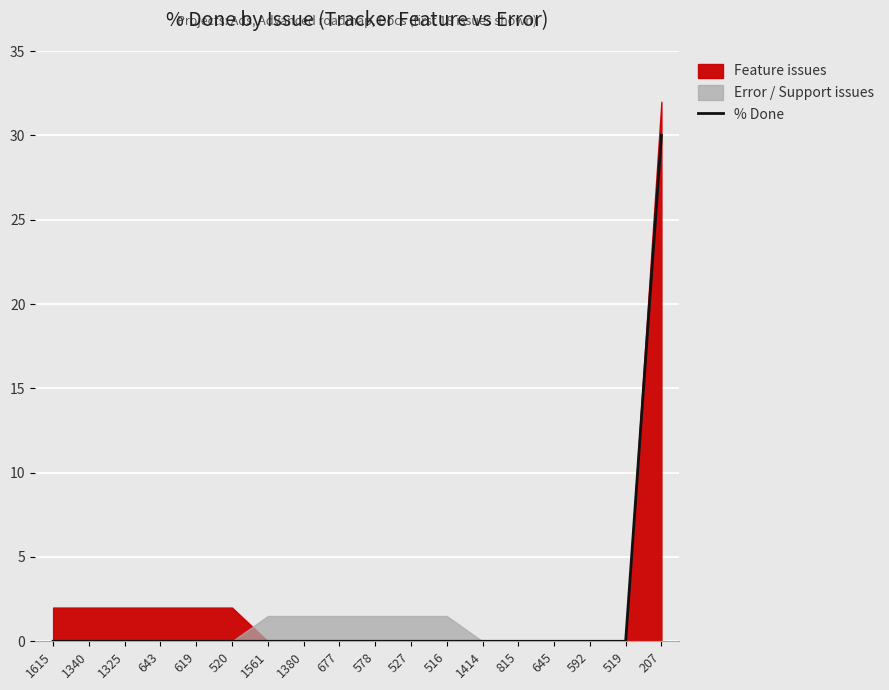

List the labels in order of value, largest first.

207, 1615, 1340, 1325, 643, 619, 520, 1561, 1380, 677, 578, 527, 516, 1414, 815, 645, 592, 519